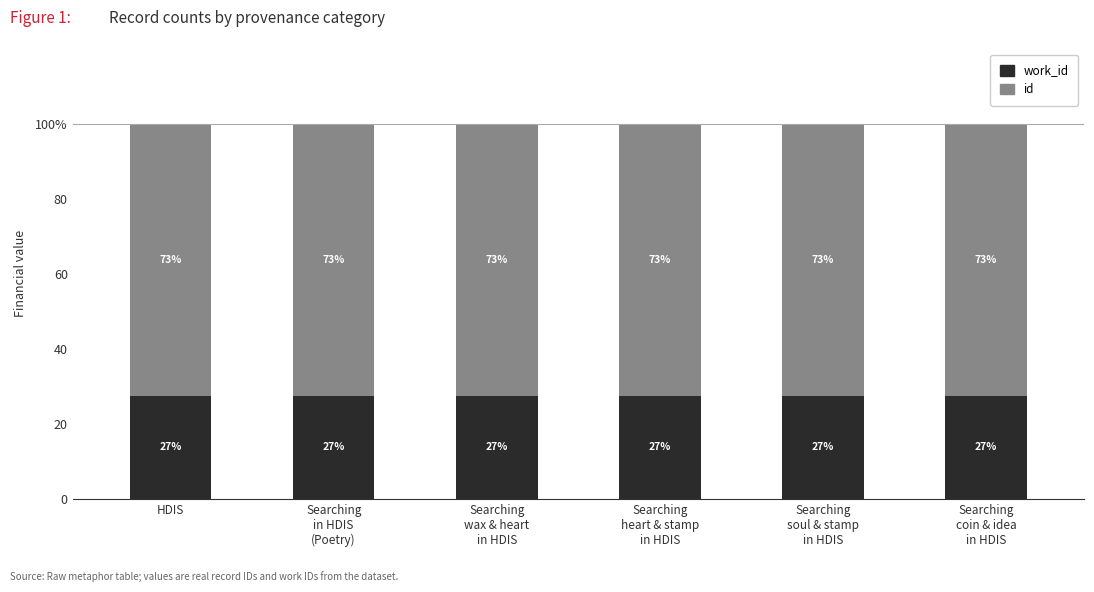

At which label is work_id closest to 27?

Searching
coin & idea
in HDIS